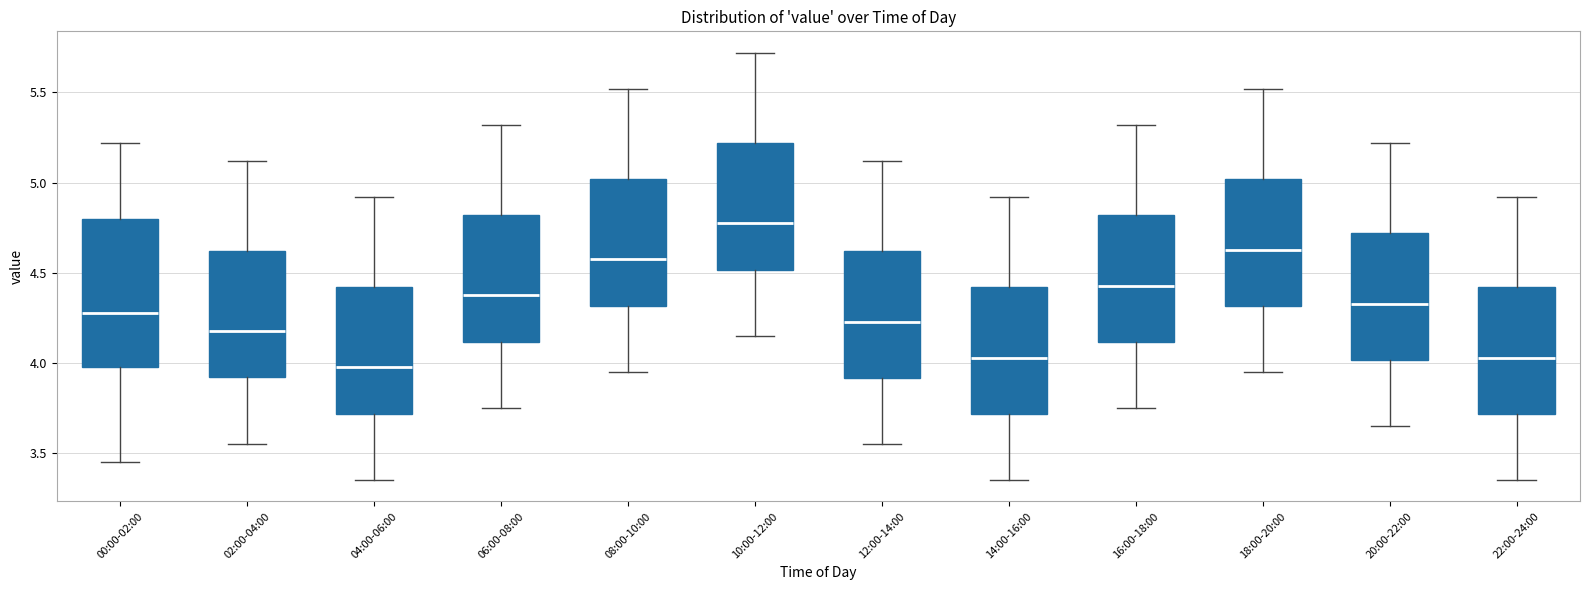

Reading left to right, transcribe this box plot: for each box, give where its median line is, the range the box spans, and where its two whiskers end, as read against the y-axis. The values are not printed on the chart, so give them approximately, as read against the axis.

00:00-02:00: median 4.30, box 4.00 to 4.80, whiskers 3.45 to 5.20
02:00-04:00: median 4.20, box 3.90 to 4.60, whiskers 3.55 to 5.10
04:00-06:00: median 4.00, box 3.70 to 4.40, whiskers 3.35 to 4.90
06:00-08:00: median 4.40, box 4.10 to 4.80, whiskers 3.75 to 5.30
08:00-10:00: median 4.60, box 4.30 to 5.00, whiskers 3.95 to 5.50
10:00-12:00: median 4.80, box 4.50 to 5.20, whiskers 4.15 to 5.70
12:00-14:00: median 4.25, box 3.90 to 4.60, whiskers 3.55 to 5.10
14:00-16:00: median 4.05, box 3.70 to 4.40, whiskers 3.35 to 4.90
16:00-18:00: median 4.45, box 4.10 to 4.80, whiskers 3.75 to 5.30
18:00-20:00: median 4.65, box 4.30 to 5.00, whiskers 3.95 to 5.50
20:00-22:00: median 4.35, box 4.00 to 4.70, whiskers 3.65 to 5.20
22:00-24:00: median 4.05, box 3.70 to 4.40, whiskers 3.35 to 4.90